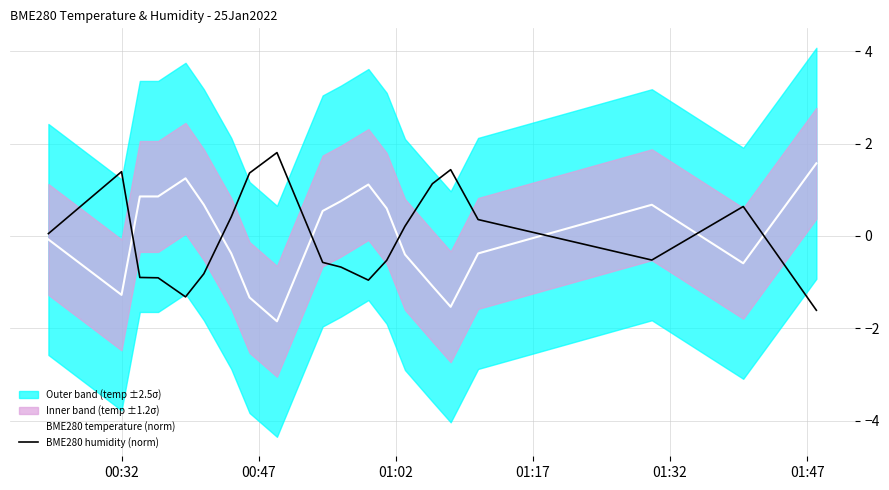

Reading left to right, list all the values displayed in this chart.

BME280 temperature (norm): -0.1	-1.3	0.9	0.9	1.2	0.7	-0.4	-1.3	-1.8	0.5	0.8	1.1	0.6	-0.4	-1.1	-1.5	-0.4	0.7	-0.6	1.6
BME280 humidity (norm): 0.1	1.4	-0.9	-0.9	-1.3	-0.8	0.4	1.4	1.8	-0.6	-0.7	-1.0	-0.5	0.2	1.1	1.4	0.4	-0.5	0.6	-1.6